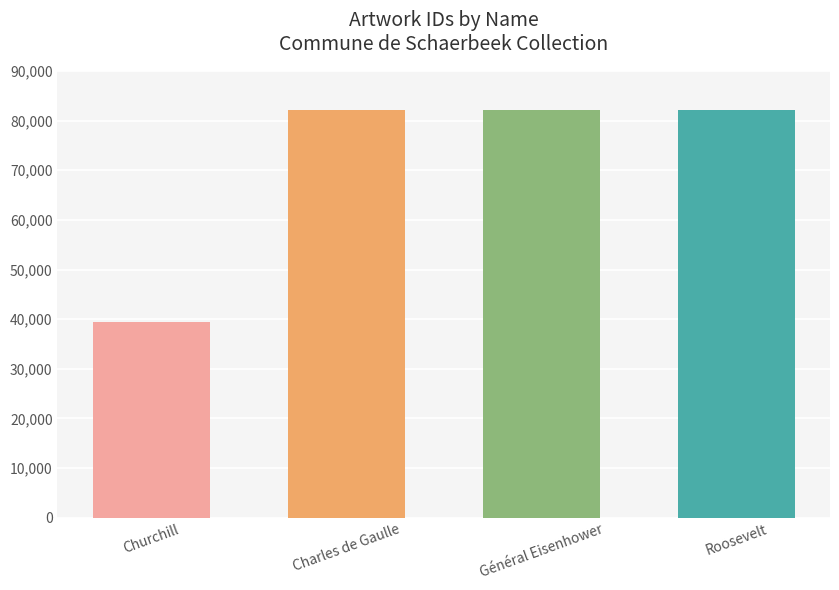

What is the sum of all values?

285563